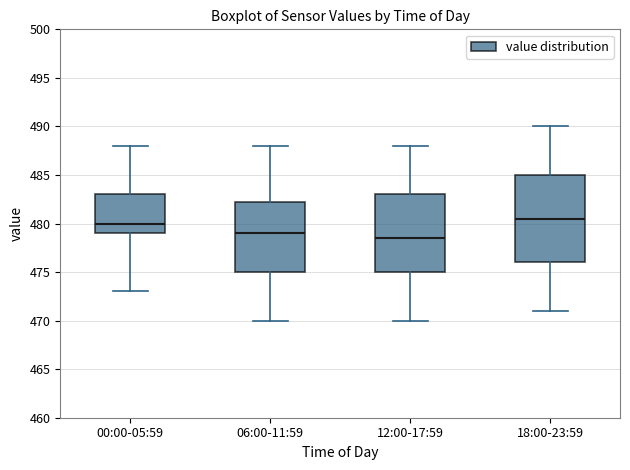

Reading left to right, transcribe this box plot: for each box, give where its median line is, the range the box spans, and where its two whiskers end, as read against the y-axis. The values are not printed on the chart, so give them approximately, as read against the axis.

00:00-05:59: median 480.0, box 479.0 to 483.0, whiskers 473.0 to 488.0
06:00-11:59: median 479.0, box 475.0 to 482.5, whiskers 470.0 to 488.0
12:00-17:59: median 478.5, box 475.0 to 483.0, whiskers 470.0 to 488.0
18:00-23:59: median 480.5, box 476.0 to 485.0, whiskers 471.0 to 490.0